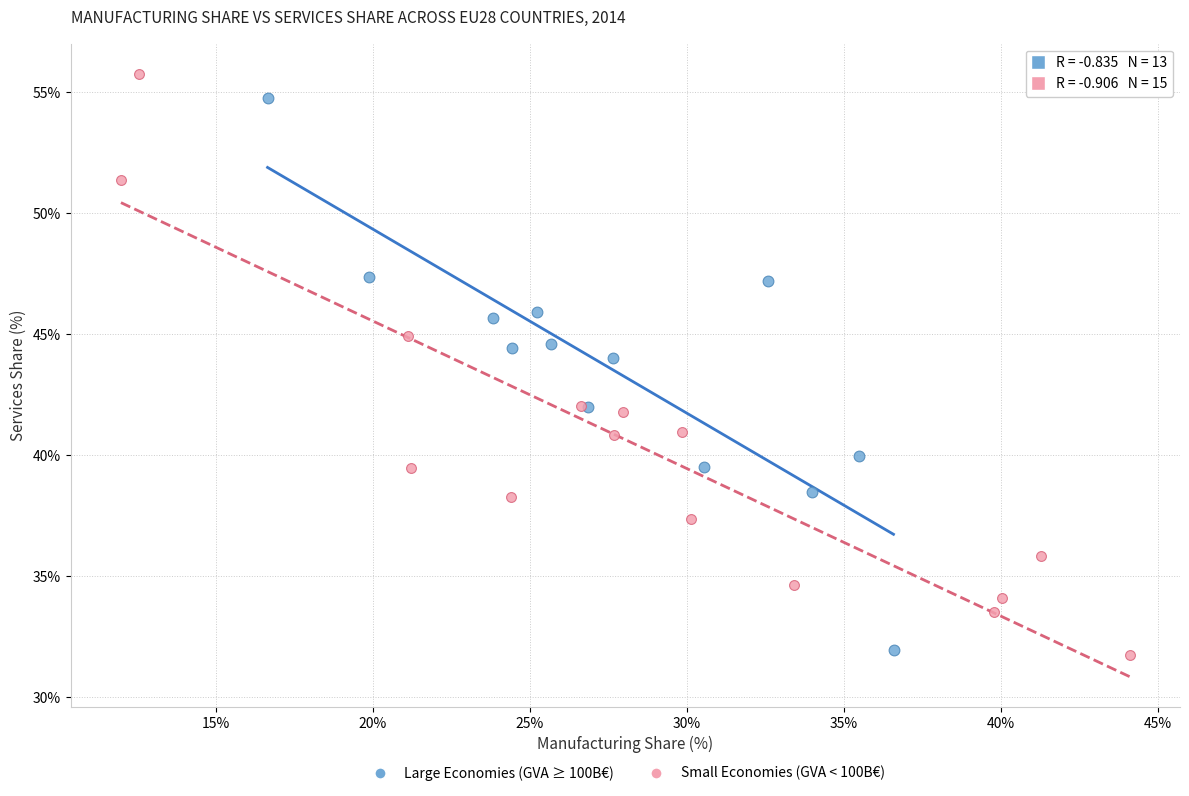

Which series has the widest spread of Y values?

Small Economies (GVA < 100B€)